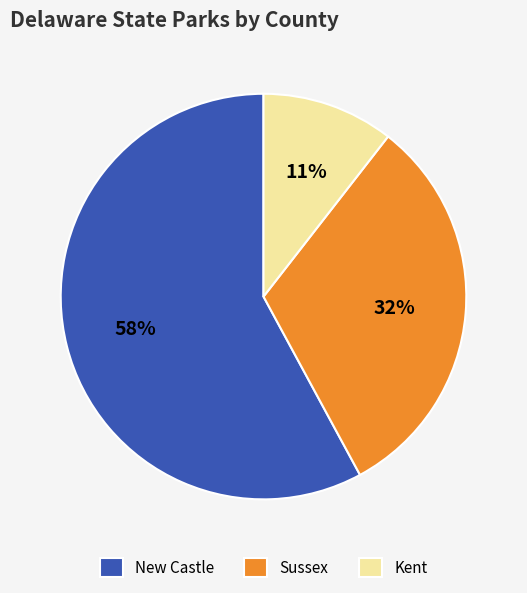

Is there a majority slice in this chart?

Yes